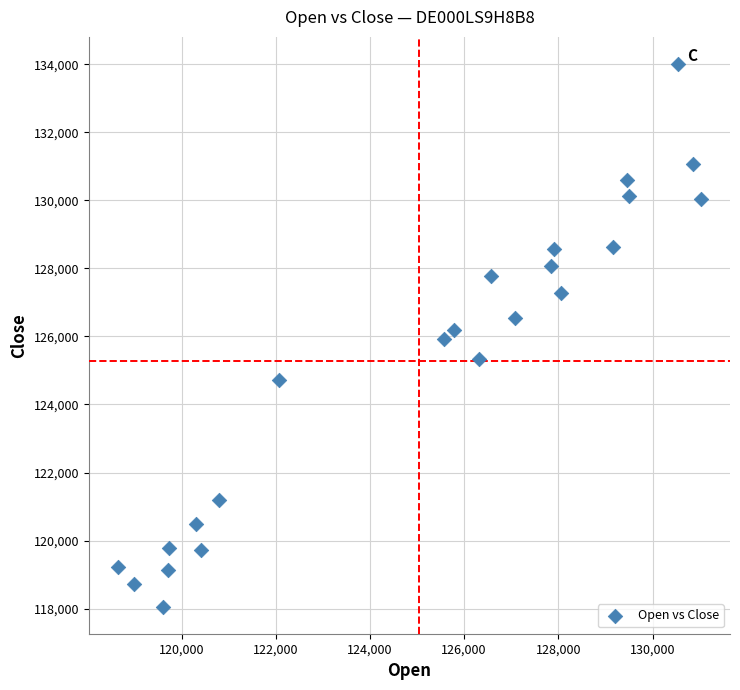

What is the range of X values (max minus min)?

12375